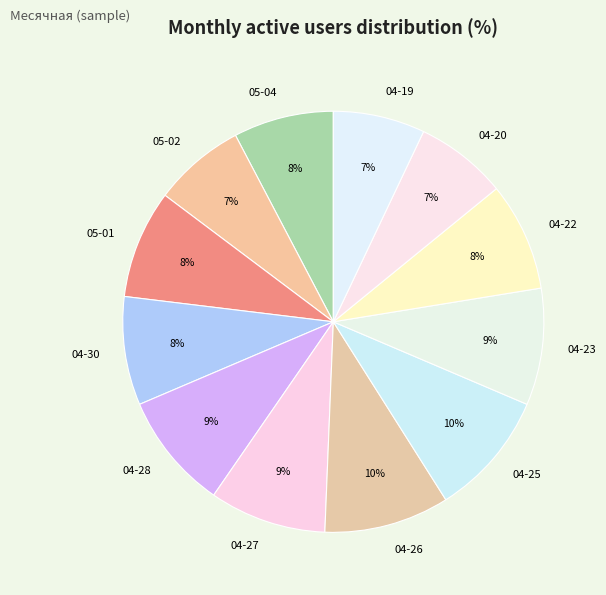

What percentage is the 04-26 slice, to the nearest percent?

10%